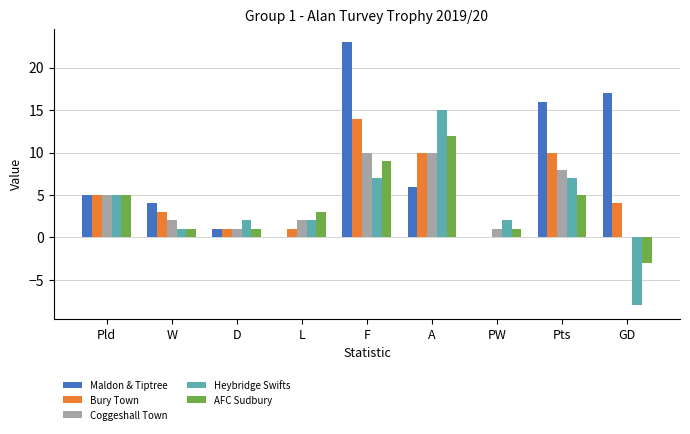

What are all the series names shown in the legend?

Maldon & Tiptree, Bury Town, Coggeshall Town, Heybridge Swifts, AFC Sudbury